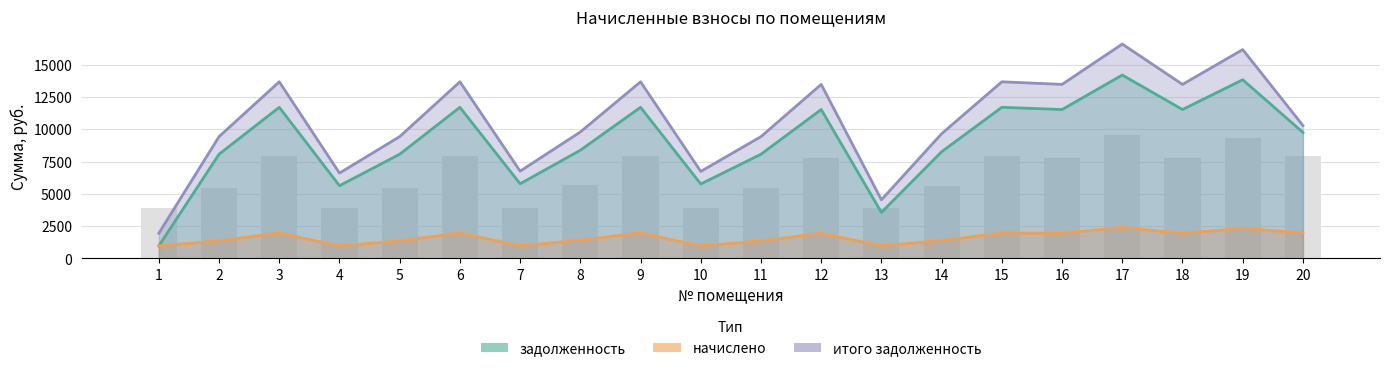

What is the maximum value for задолженность?

14188.8